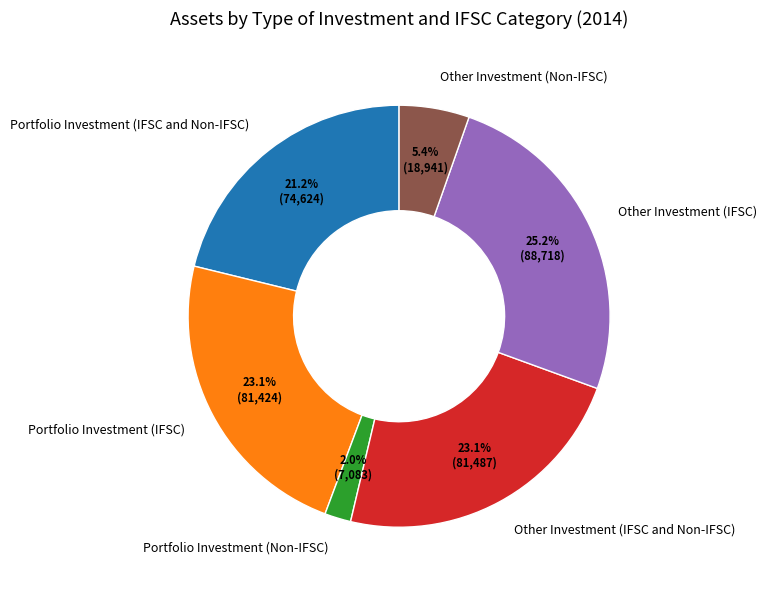

What percentage is NOT represented by Other Investment (IFSC and Non-IFSC)?

76.9%